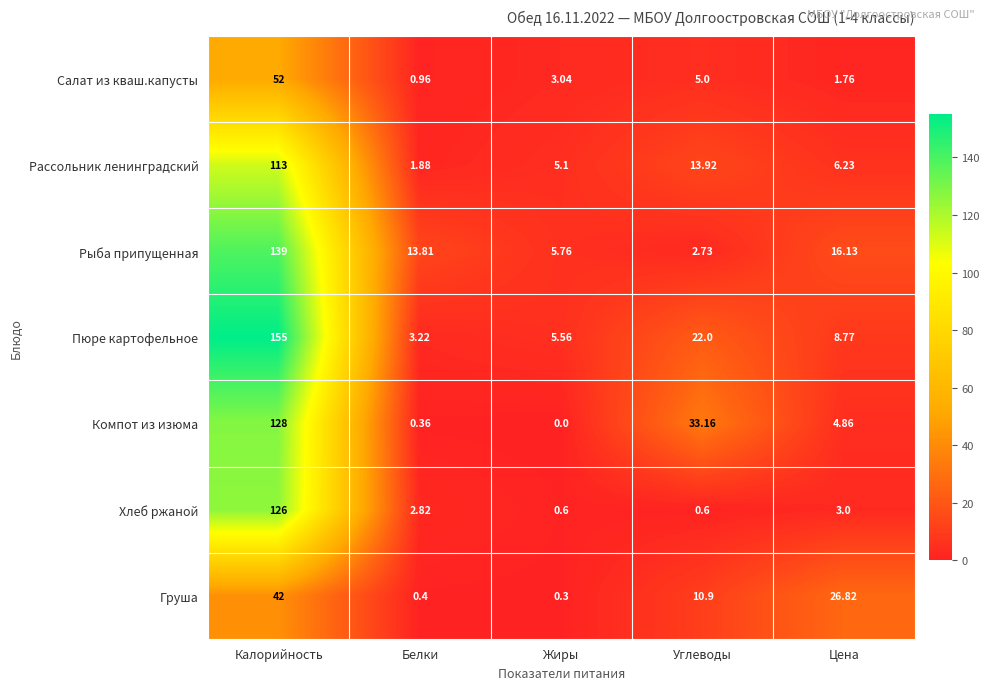

Which series has the largest total across all categories?

Пюре картофельное